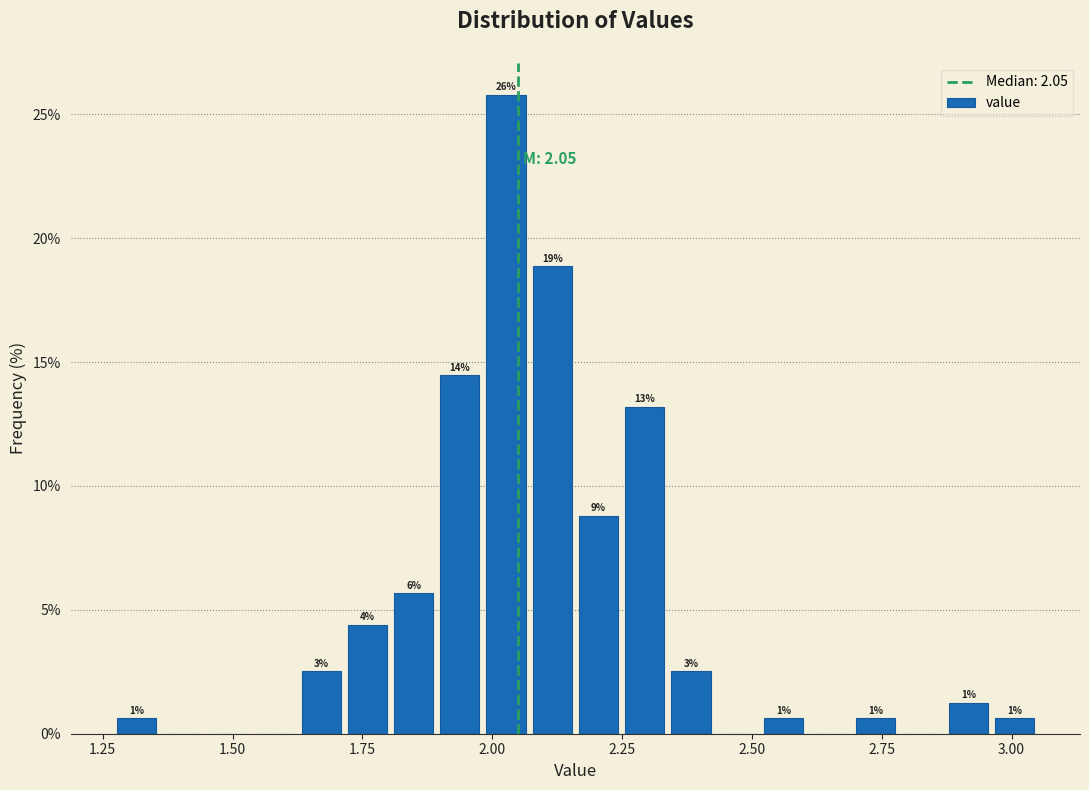

Around what value on the x-axis is the tallest bar? Give the approximate position of its centre, as read against the axis.

2.05